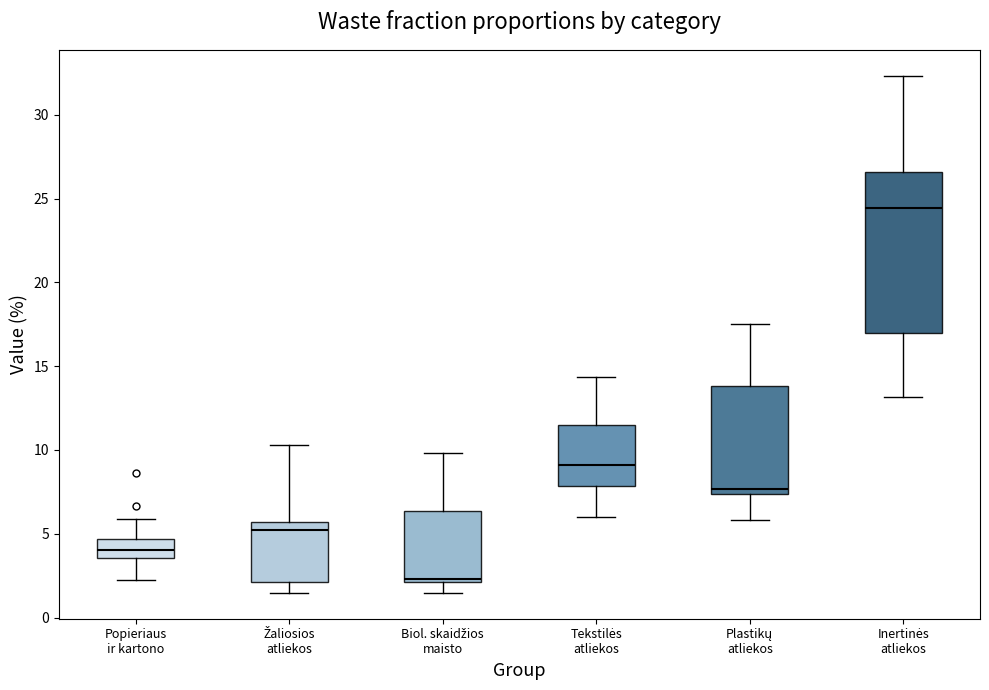

Reading left to right, transcribe this box plot: for each box, give where its median line is, the range the box spans, and where its two whiskers end, as read against the y-axis. The values are not printed on the chart, so give them approximately, as read against the axis.

Popieriaus ir kartono: median 4.0, box 3.5 to 4.5, whiskers 2.5 to 6.0
Žaliosios atliekos: median 5.0, box 2.0 to 5.5, whiskers 1.5 to 10.5
Biol. skaidžios maisto: median 2.5, box 2.0 to 6.5, whiskers 1.5 to 10.0
Tekstilės atliekos: median 9.0, box 8.0 to 11.5, whiskers 6.0 to 14.5
Plastikų atliekos: median 7.5 (just above the box's lower edge), box 7.5 to 14.0, whiskers 6.0 to 17.5
Inertinės atliekos: median 24.5, box 17.0 to 26.5, whiskers 13.0 to 32.5